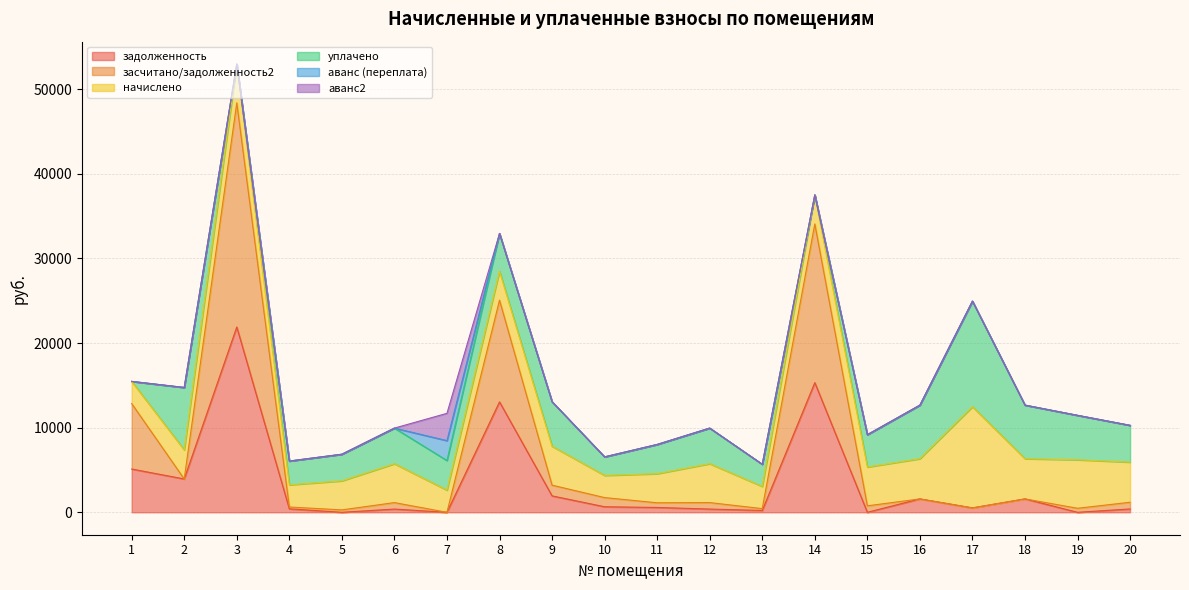

Reading left to right, list all the values displayed in this chart.

задолженность: 5114.4	3938.8	21894.2	408.2	1.4	382.3	0.0	13045.0	1940.9	655.0	572.7	382.8	218.2	15321.0	0.5	1583.1	520.4	1583.1	0.0	395.4
засчитано/задолженность2: 7734.0	0.0	26480.2	218.3	285.2	764.0	0.0	12020.2	1267.7	1083.7	551.5	765.3	217.9	18750.2	764.2	0.0	0.8	0.0	476.9	790.6
начислено: 2619.6	3436.1	4585.9	2619.6	3429.2	4592.8	2619.6	3429.2	4592.8	2619.6	3436.1	4592.8	2619.6	3429.2	4585.9	4749.2	11957.4	4749.2	5728.9	4742.4
уплачено: 0.0	7374.8	0.0	2809.6	3145.4	4211.0	3498.1	4454.0	5266.0	2191.0	3457.2	4210.2	2620.0	0.0	3822.2	6332.3	12476.9	6332.3	5252.0	4347.2
аванс (переплата): 0.0	0.0	0.0	0.0	0.0	0.0	2350.4	0.0	0.0	0.0	0.0	0.0	0.0	0.0	0.0	0.0	0.0	0.0	0.0	0.0
аванс2: 0.0	0.0	0.0	0.0	0.0	0.0	3228.9	0.0	0.0	0.0	0.0	0.0	0.0	0.0	0.0	0.0	0.0	0.0	0.0	0.0